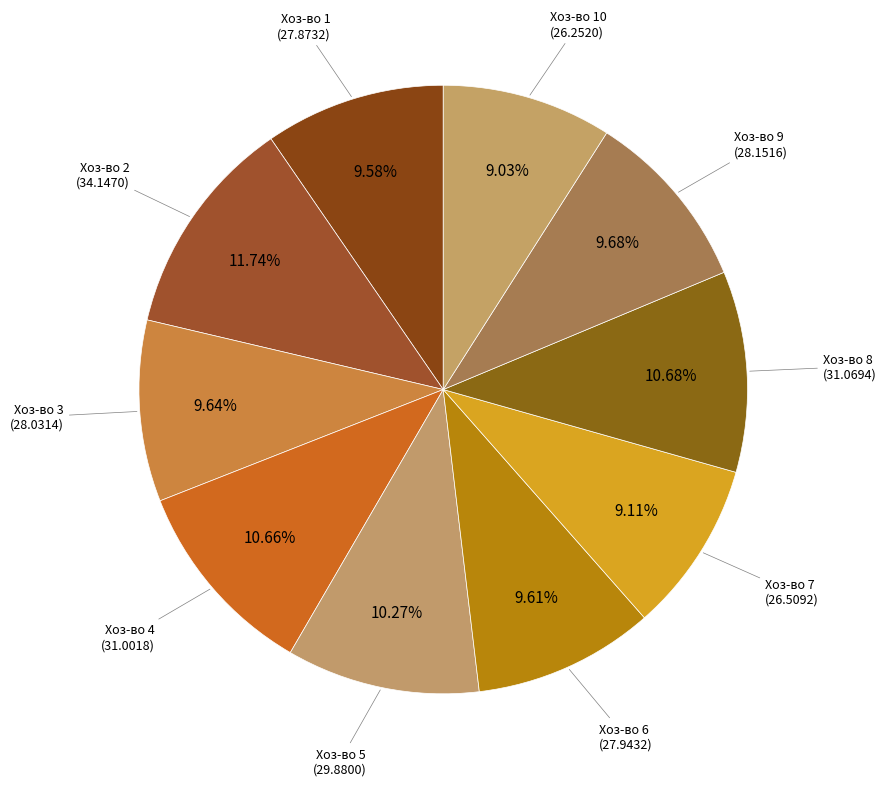

Between Хоз-во 2 and Хоз-во 4, which is larger?

Хоз-во 2